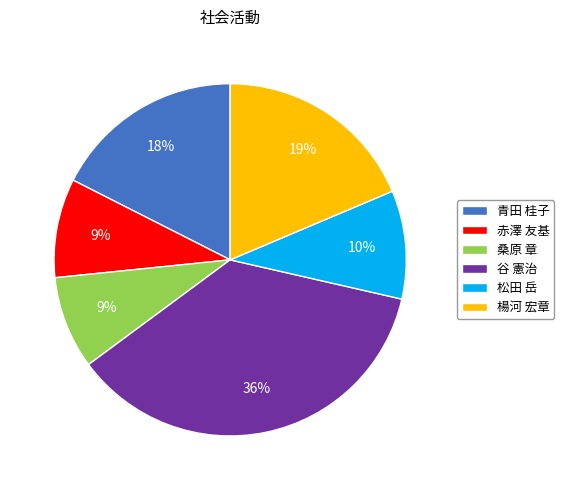

Count the number of slices in the pie.

6